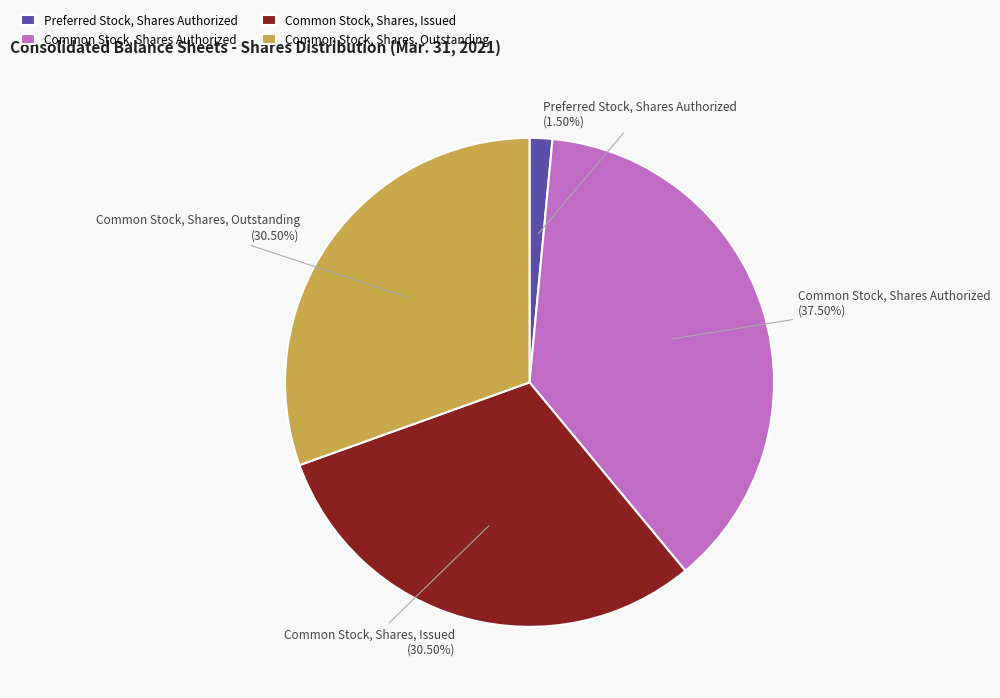

To the nearest percent, what is the difference between the largest and smallest slice percentages?

36%